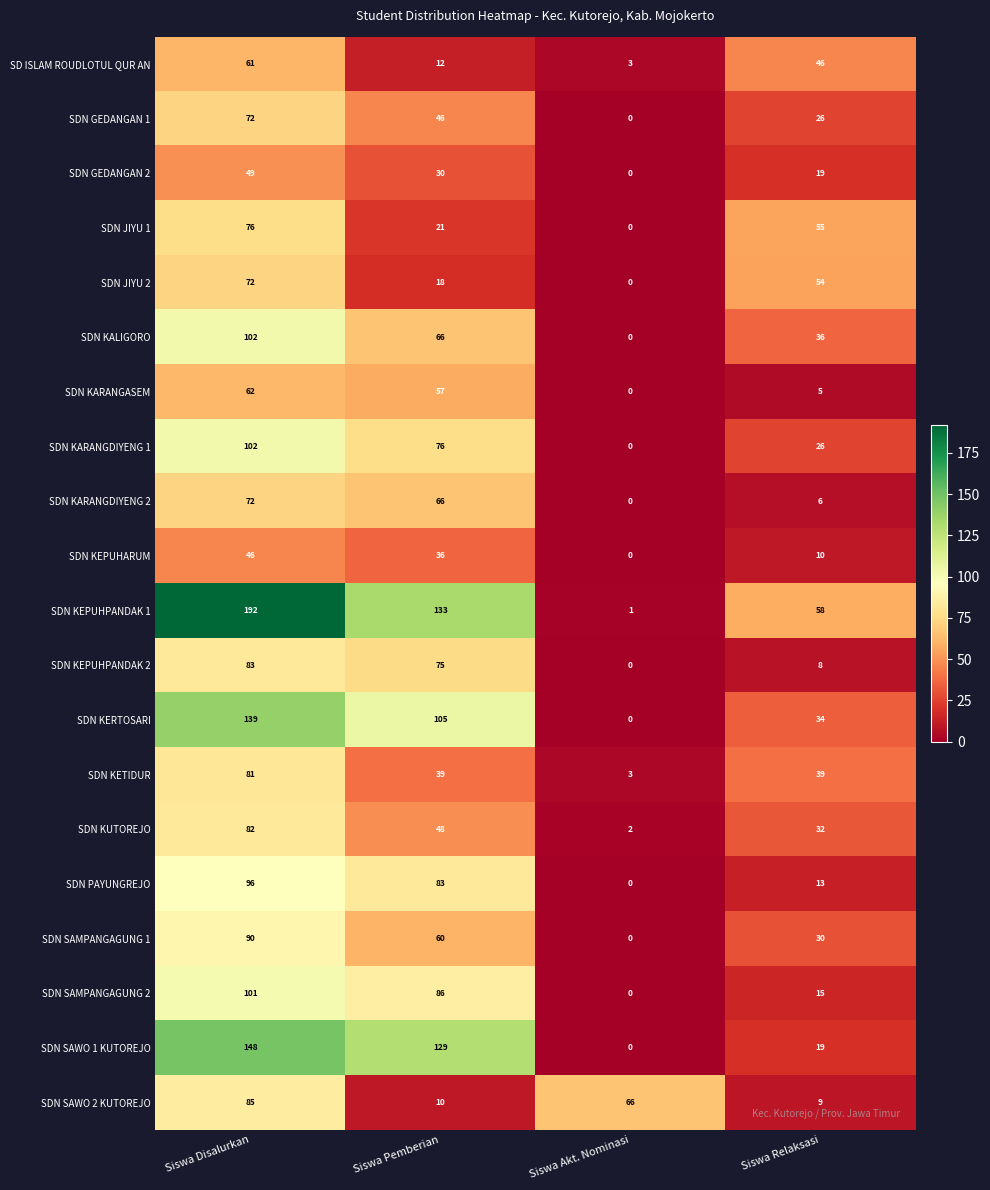

Which category has the lowest value across all series?

Siswa Akt. Nominasi